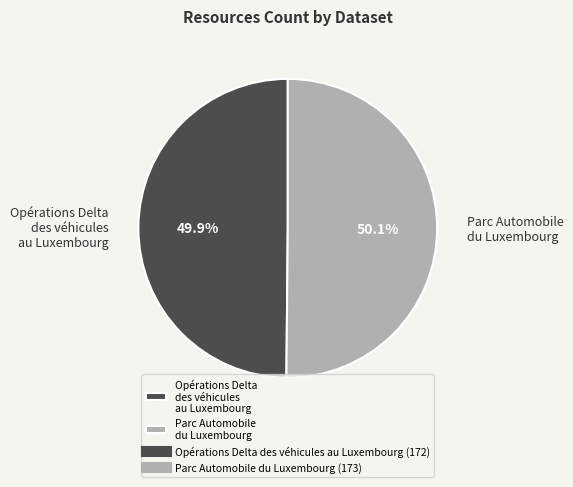

What is the ratio of the value at Parc Automobile du Luxembourg to the value at Opérations Delta des véhicules au Luxembourg?

1.0